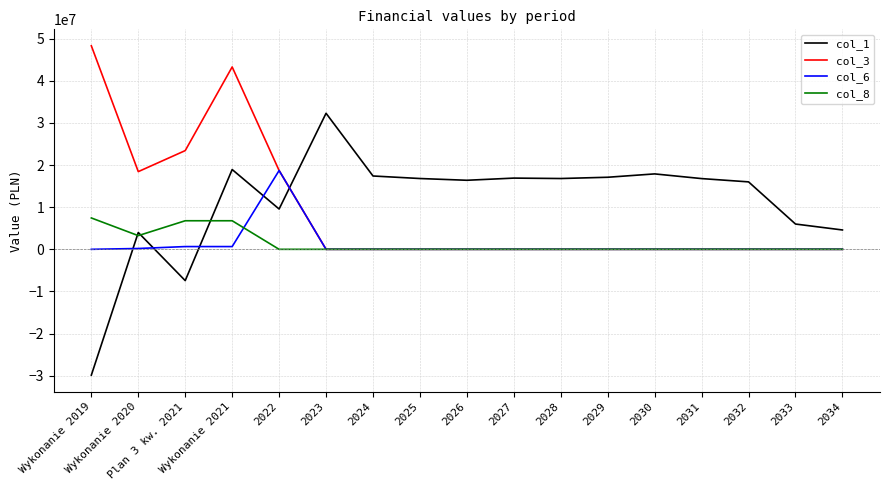

What is the smallest value displayed?

-29867625.9